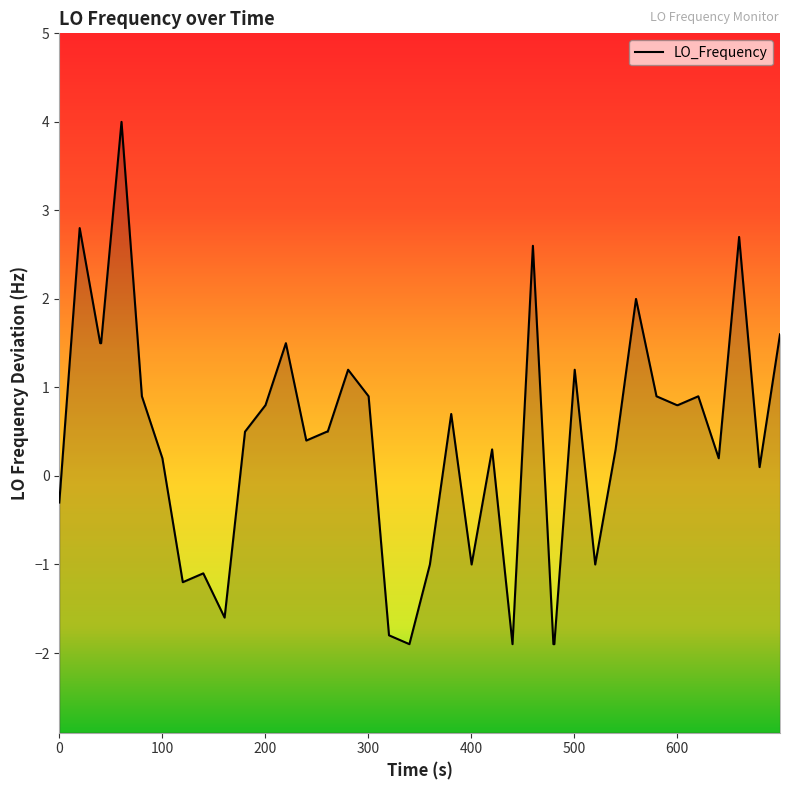

How many values are below 0?

12